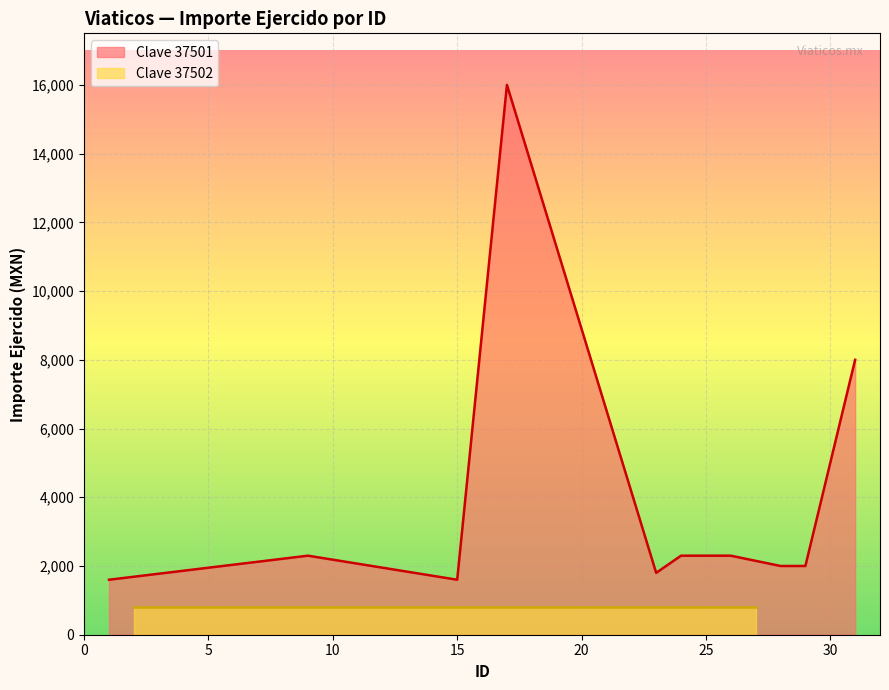

What is the highest value of the Clave 37501 series?

16000